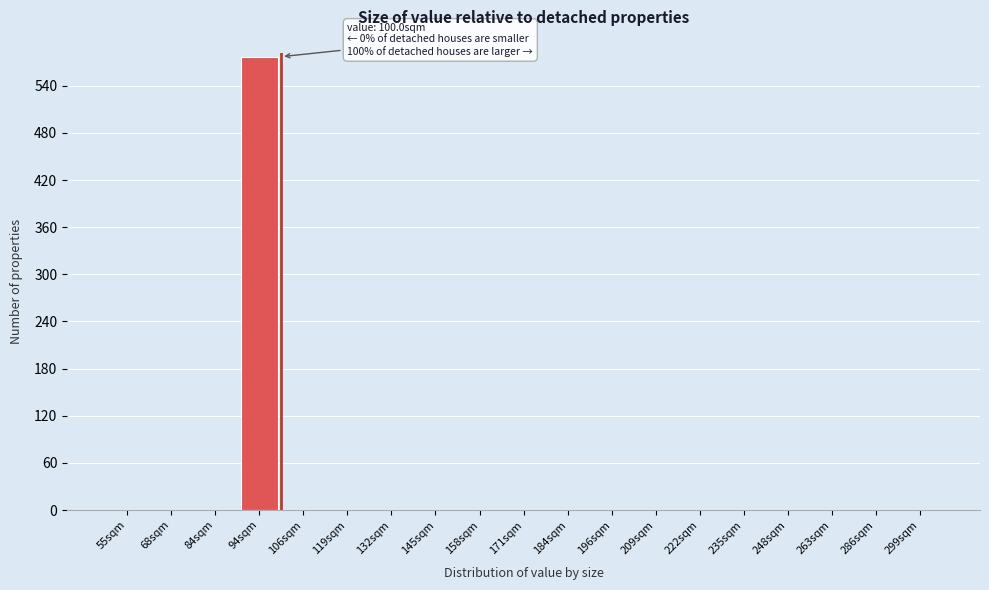

Reading left to right, transcribe all the data shown in this chart.

55sqm=0	68sqm=0	84sqm=0	94sqm=577	106sqm=0	119sqm=0	132sqm=0	145sqm=0	158sqm=0	171sqm=0	184sqm=0	196sqm=0	209sqm=0	222sqm=0	235sqm=0	248sqm=0	263sqm=0	286sqm=0	299sqm=0